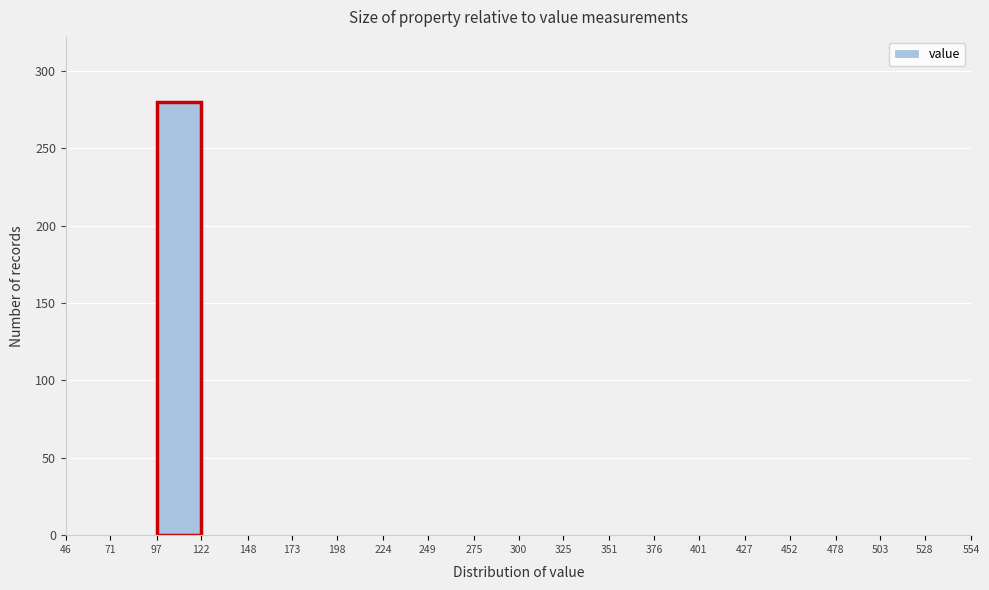

What is the height of the bar covering 97 to 122 on the x-axis? The values are not printed on the chart, so give them approximately, as read against the axis.

280